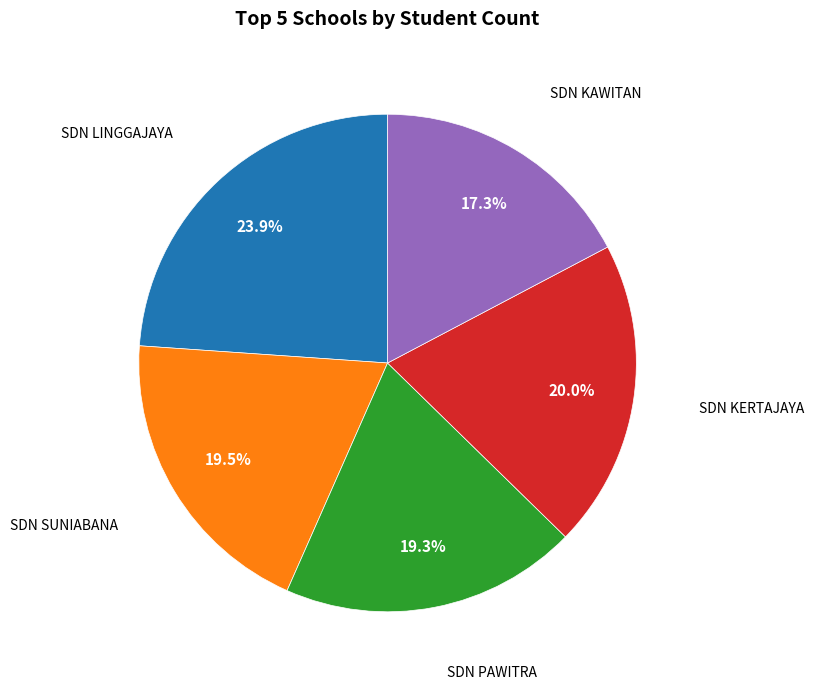

Is there a majority slice in this chart?

No